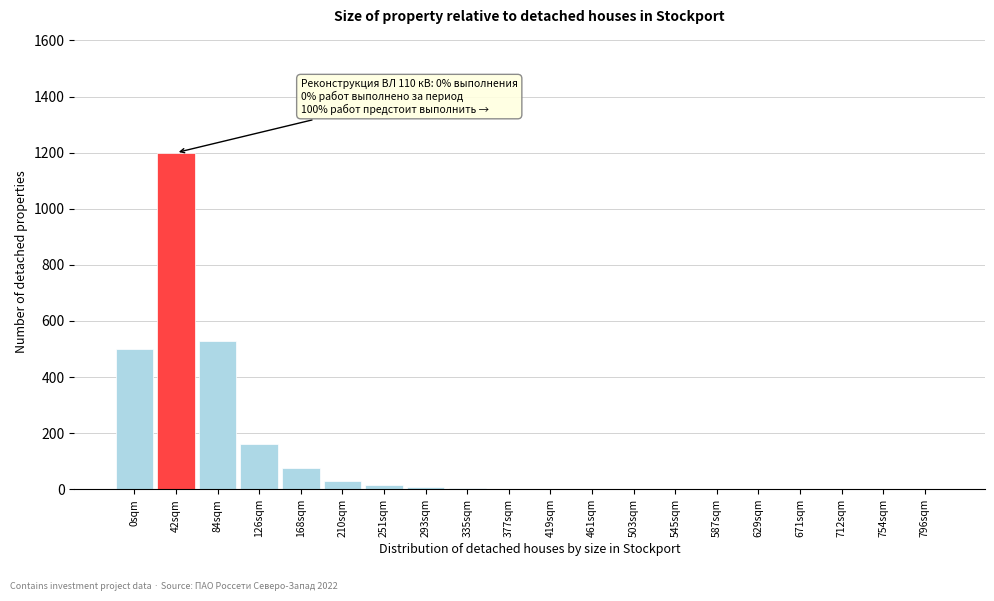

What is the sum of all values?

2525